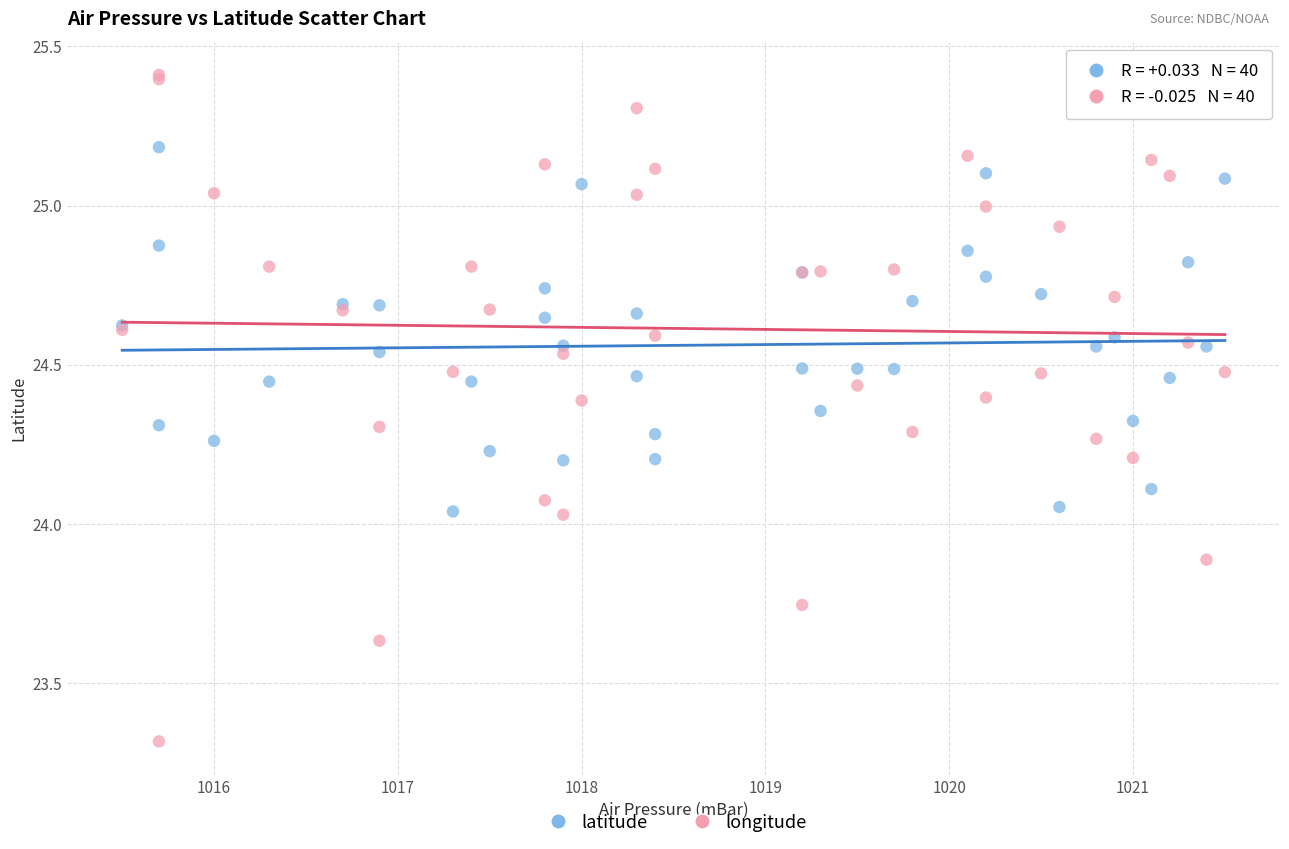

Which series contains the lowest Y value?

longitude